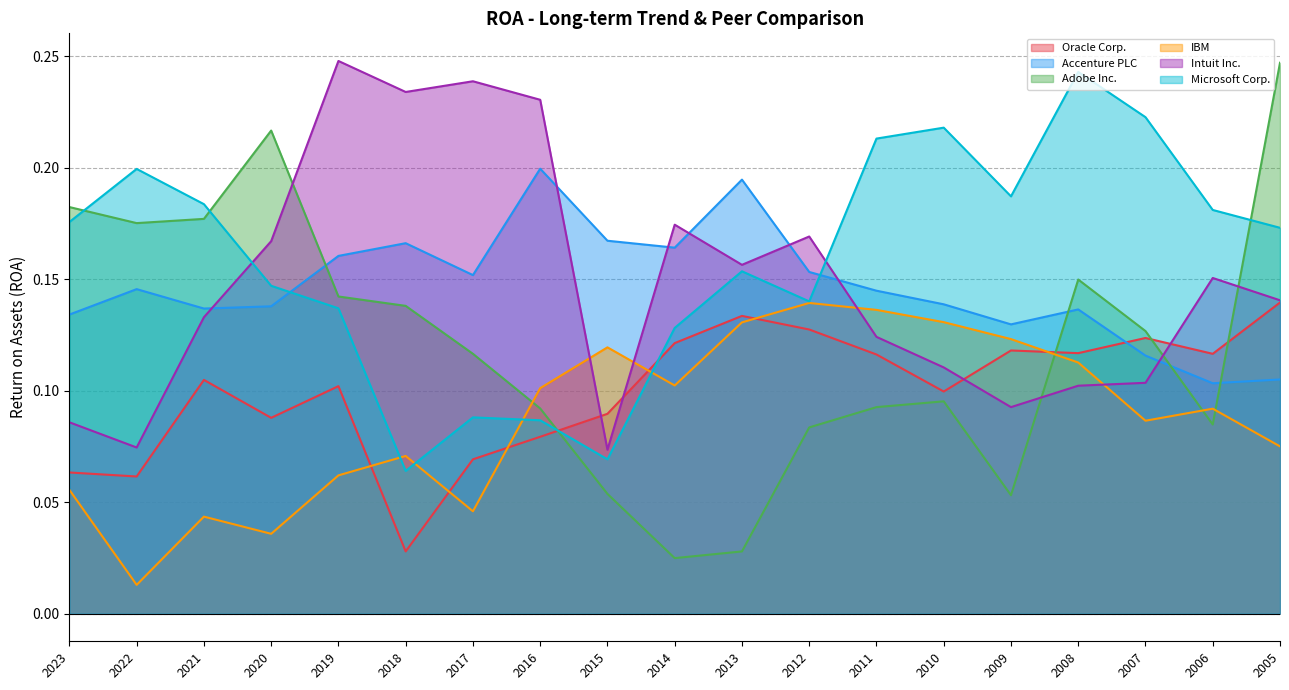

The value of Accenture PLC at 2008 is 0.1. True or false?

False